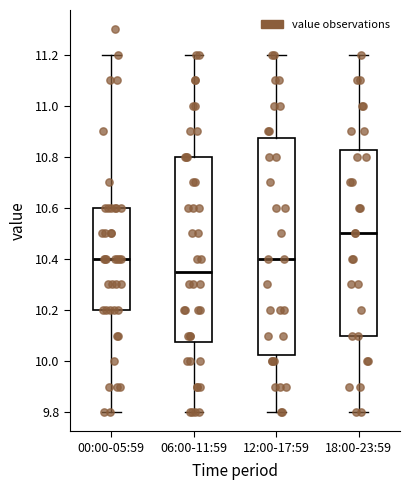

Reading left to right, read every box against the y-axis: the position of its median line, the range the box covers, and the ends of its whiskers. The values are not printed on the chart, so give them approximately, as read against the axis.

00:00-05:59: median 10.40, box 10.20 to 10.60, whiskers 9.80 to 11.20
06:00-11:59: median 10.36, box 10.08 to 10.80, whiskers 9.80 to 11.20
12:00-17:59: median 10.40, box 10.02 to 10.88, whiskers 9.80 to 11.20
18:00-23:59: median 10.50, box 10.10 to 10.82, whiskers 9.80 to 11.20